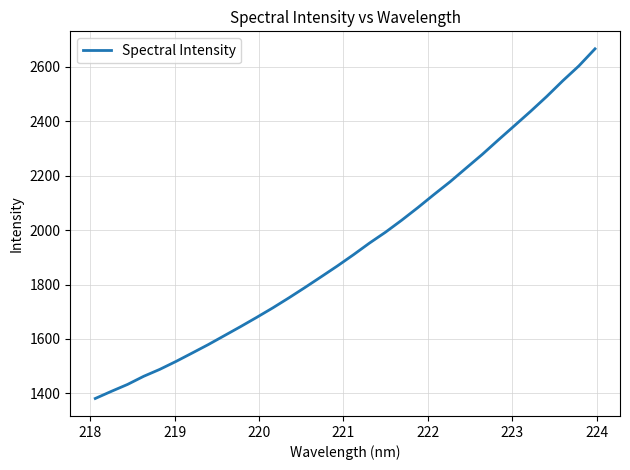

What is the minimum value shown in the chart?

1381.0